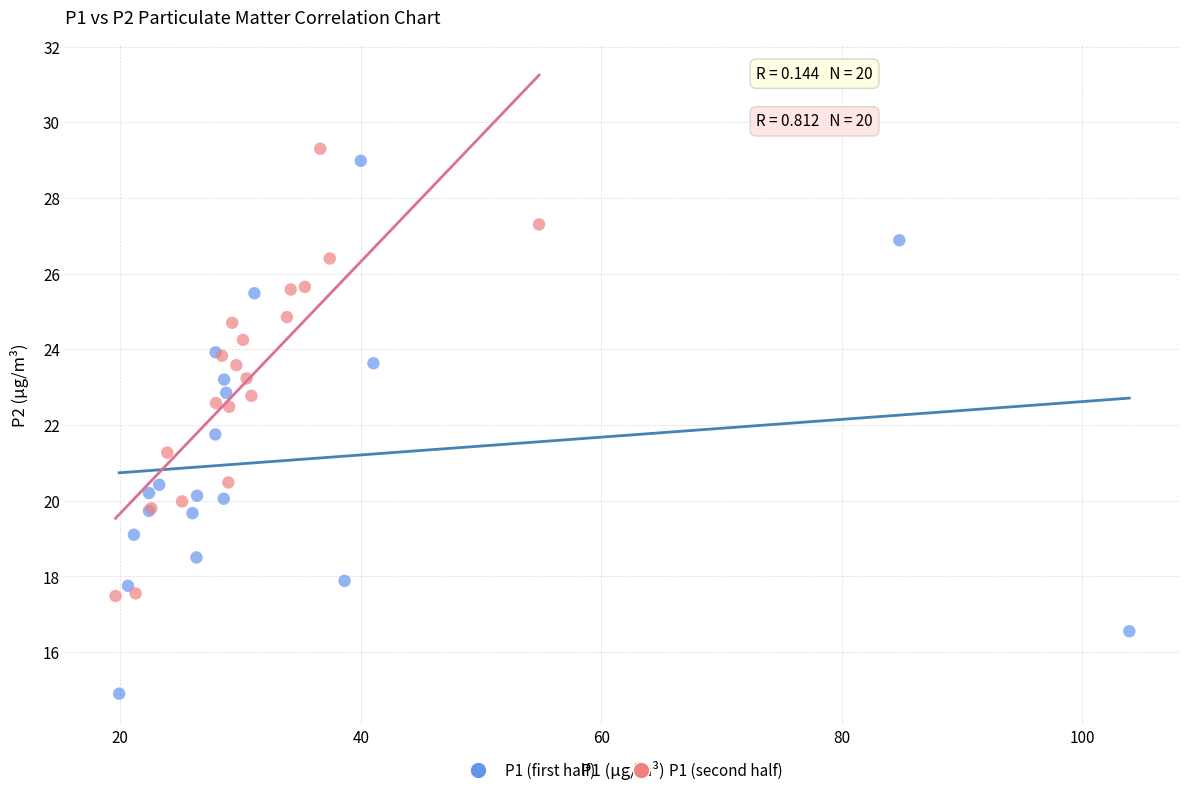

Which series has the widest spread of Y values?

P1 (first half)